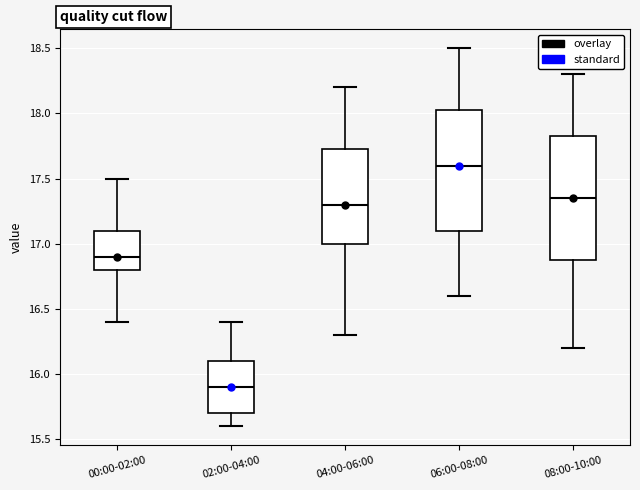

Reading left to right, read every box against the y-axis: the position of its median line, the range the box covers, and the ends of its whiskers. The values are not printed on the chart, so give them approximately, as read against the axis.

00:00-02:00: median 16.90, box 16.80 to 17.10, whiskers 16.40 to 17.50
02:00-04:00: median 15.90, box 15.70 to 16.10, whiskers 15.60 to 16.40
04:00-06:00: median 17.30, box 17.00 to 17.75, whiskers 16.30 to 18.20
06:00-08:00: median 17.60, box 17.10 to 18.05, whiskers 16.60 to 18.50
08:00-10:00: median 17.35, box 16.90 to 17.85, whiskers 16.20 to 18.30